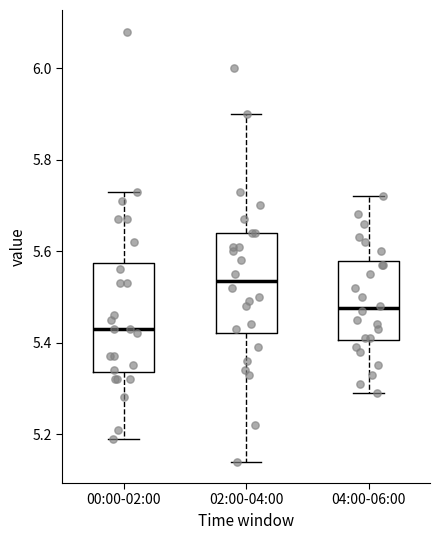

Reading left to right, transcribe this box plot: for each box, give where its median line is, the range the box spans, and where its two whiskers end, as read against the y-axis. The values are not printed on the chart, so give them approximately, as read against the axis.

00:00-02:00: median 5.44, box 5.34 to 5.58, whiskers 5.20 to 5.74
02:00-04:00: median 5.54, box 5.42 to 5.64, whiskers 5.14 to 5.90
04:00-06:00: median 5.48, box 5.40 to 5.58, whiskers 5.30 to 5.72